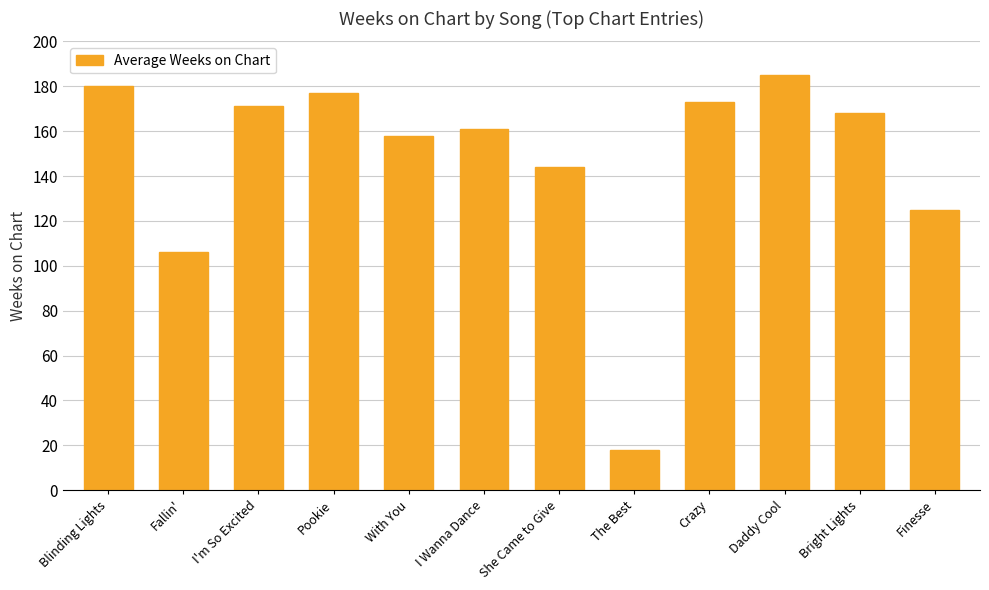

Rank the categories by value from highest to lowest.

Daddy Cool, Blinding Lights, Pookie, Crazy, I'm So Excited, Bright Lights, I Wanna Dance, With You, She Came to Give, Finesse, Fallin', The Best